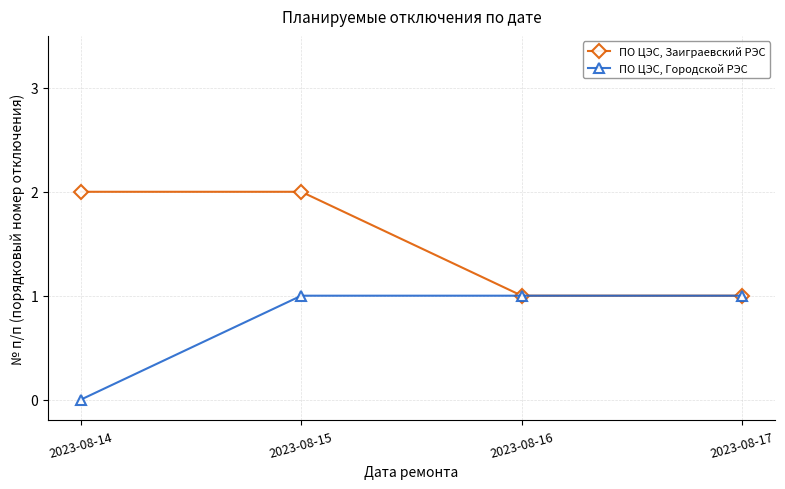

Between 2023-08-14 and 2023-08-15, which series saw the biggest shift?

ПО ЦЭС, Городской РЭС